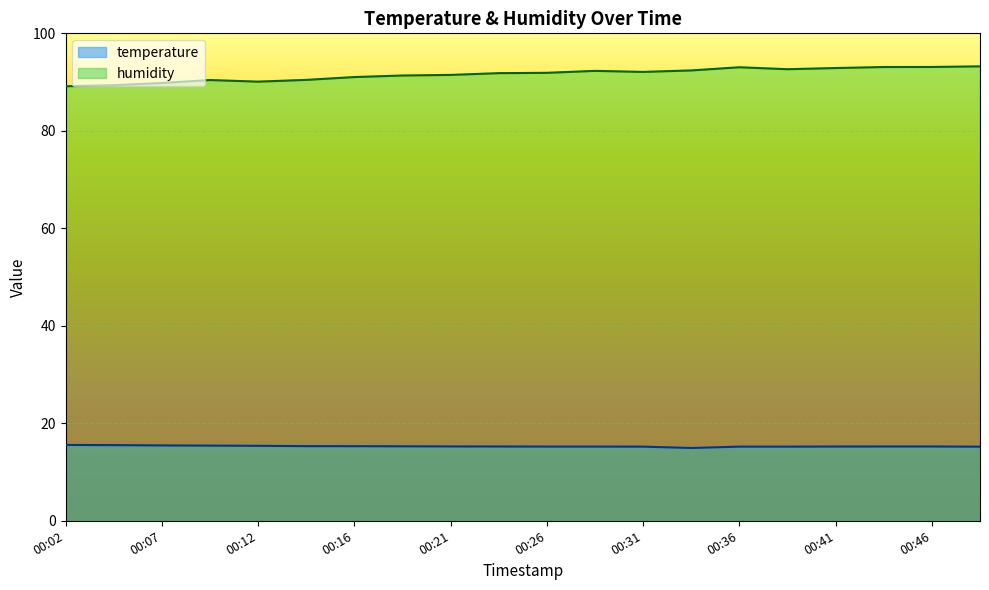

True or false: humidity has a value of 149.1 at 00:14.

False